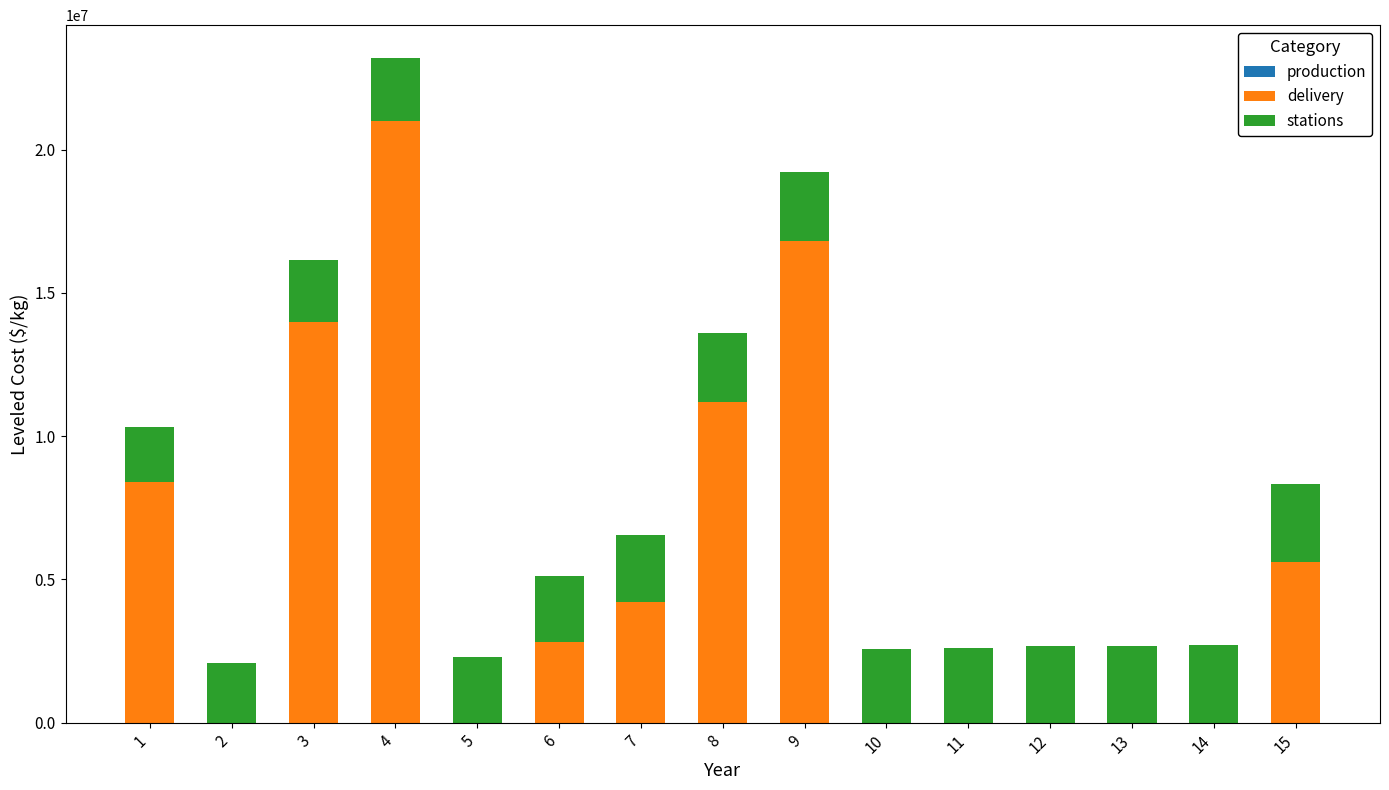

Reading right to left, list the values for the delivery series.

15=5600000.0	14=0.0	13=0.0	12=0.0	11=0.0	10=0.0	9=16800000.0	8=11200000.0	7=4200000.0	6=2800000.0	5=0.0	4=21000000.0	3=14000000.0	2=0.0	1=8400000.0